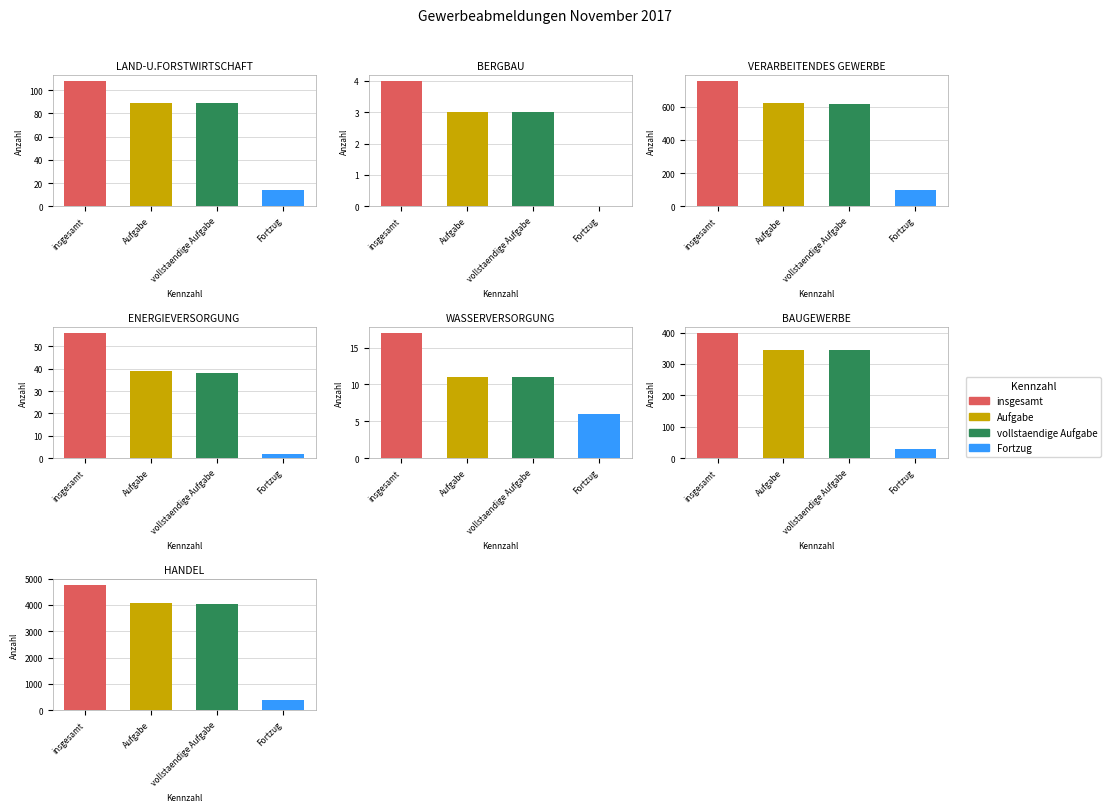

Rank the categories by insgesamt value from highest to lowest.

6, 2, 5, 0, 3, 4, 1